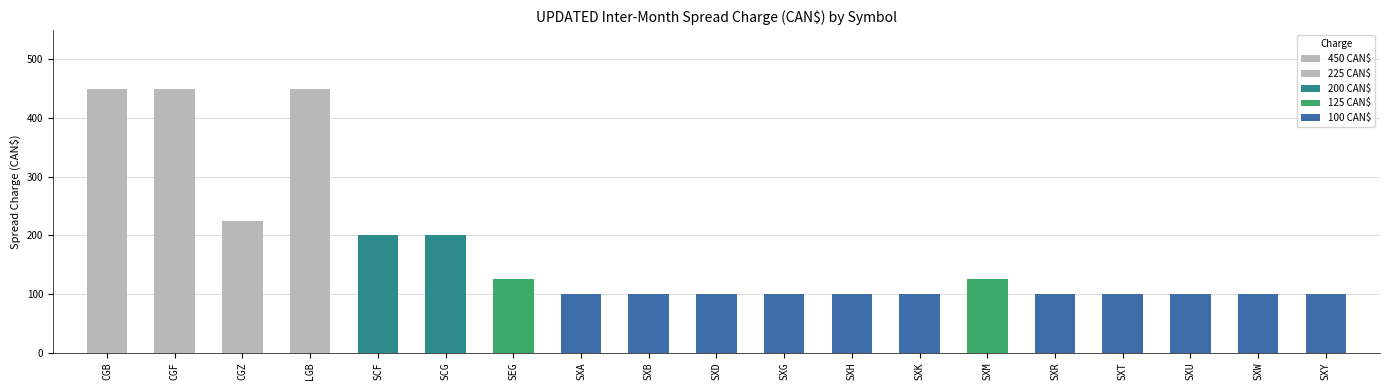

List the labels in order of value, largest first.

CGB, CGF, LGB, CGZ, SCF, SCG, SEG, SXM, SXA, SXB, SXD, SXG, SXH, SXK, SXR, SXT, SXU, SXW, SXY